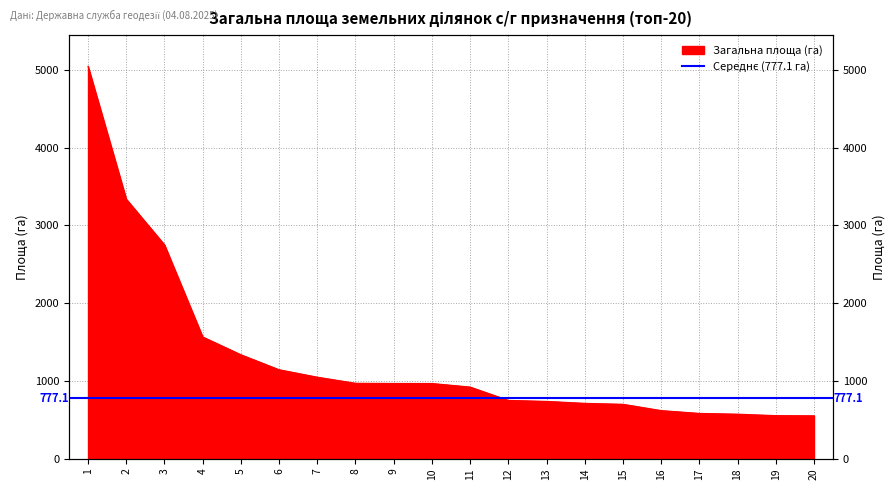

At which category does the chart reach its minimum across all series?

20